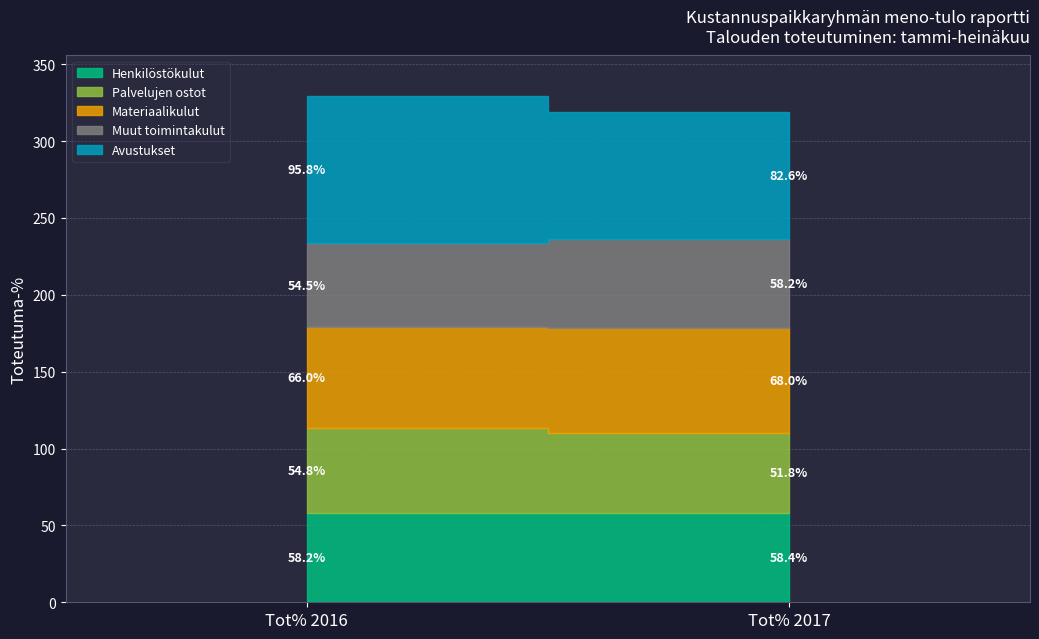

The value of Henkilöstökulut at Tot% 2017 is 58.4. True or false?

True